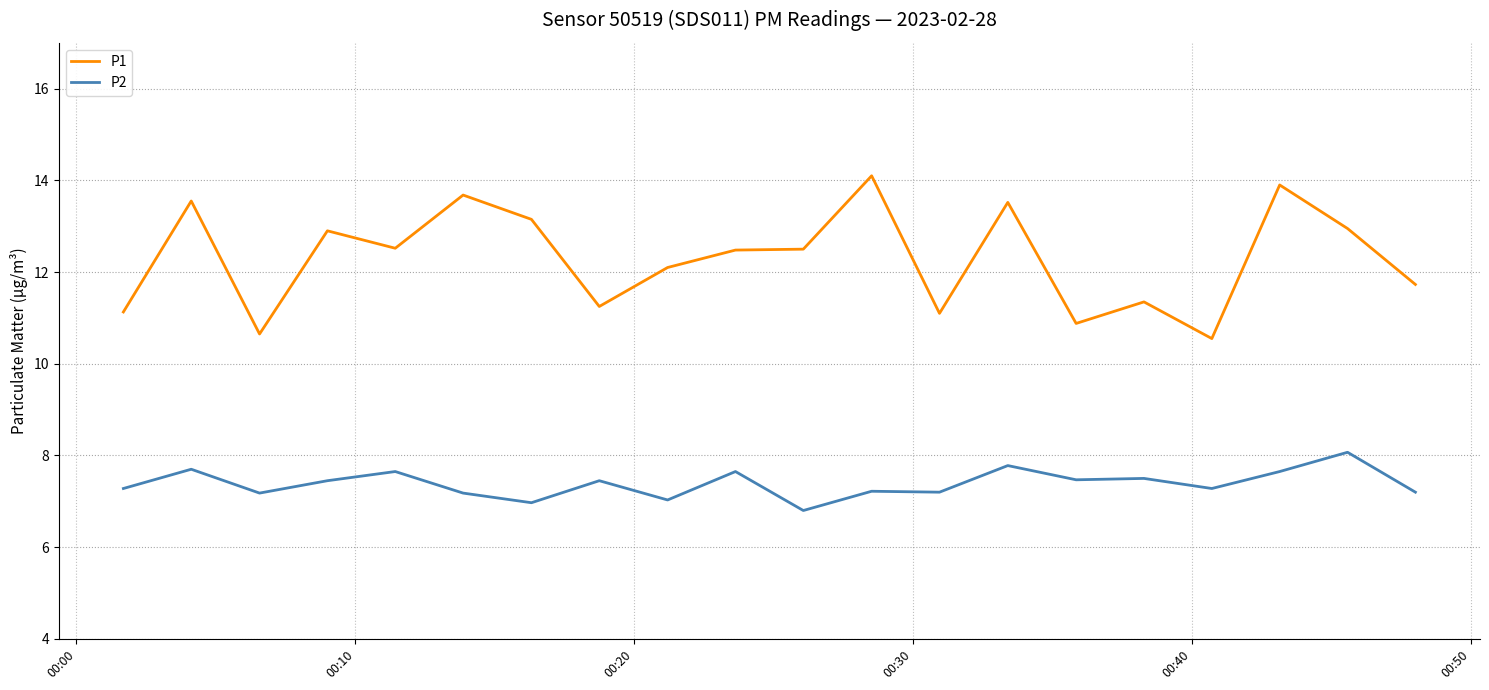

What is the minimum value shown in the chart?

6.8